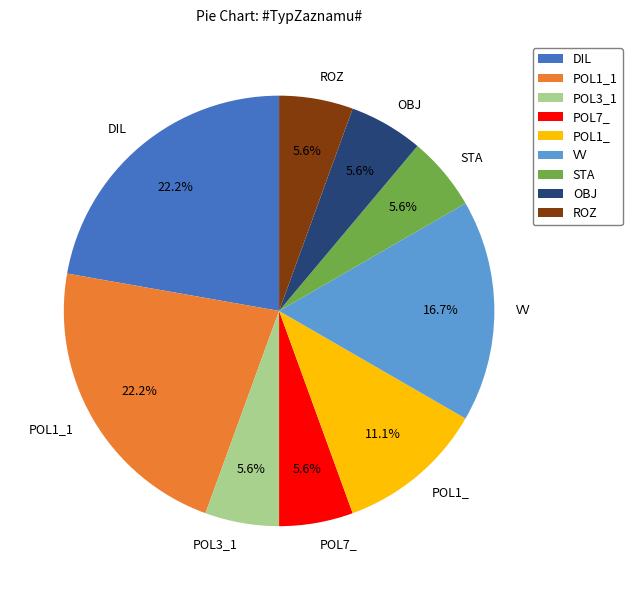

Does ROZ represent more than half of the total?

No